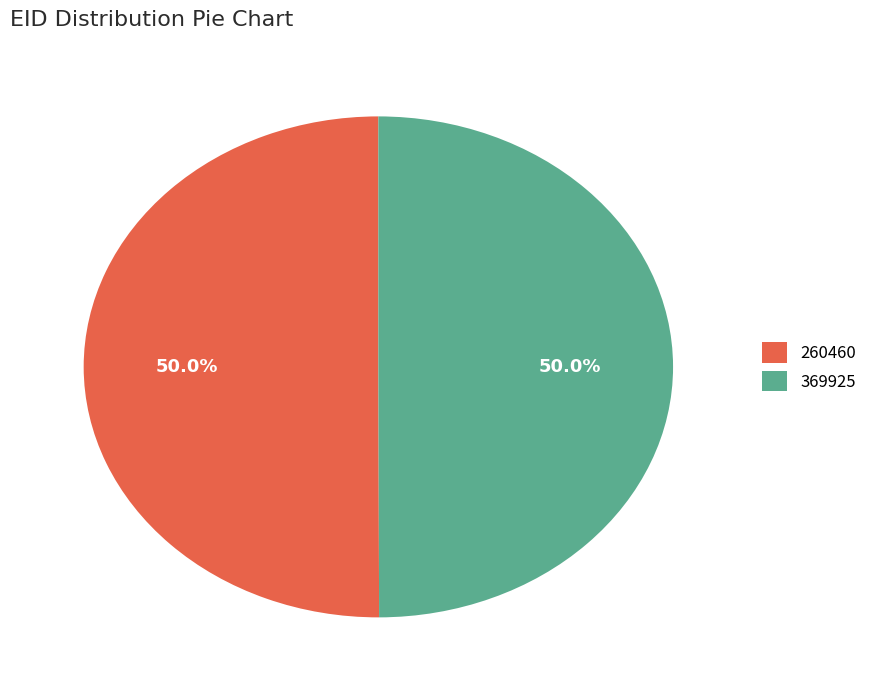

To the nearest percent, what is the combined percentage of 369925 and 260460?

100%